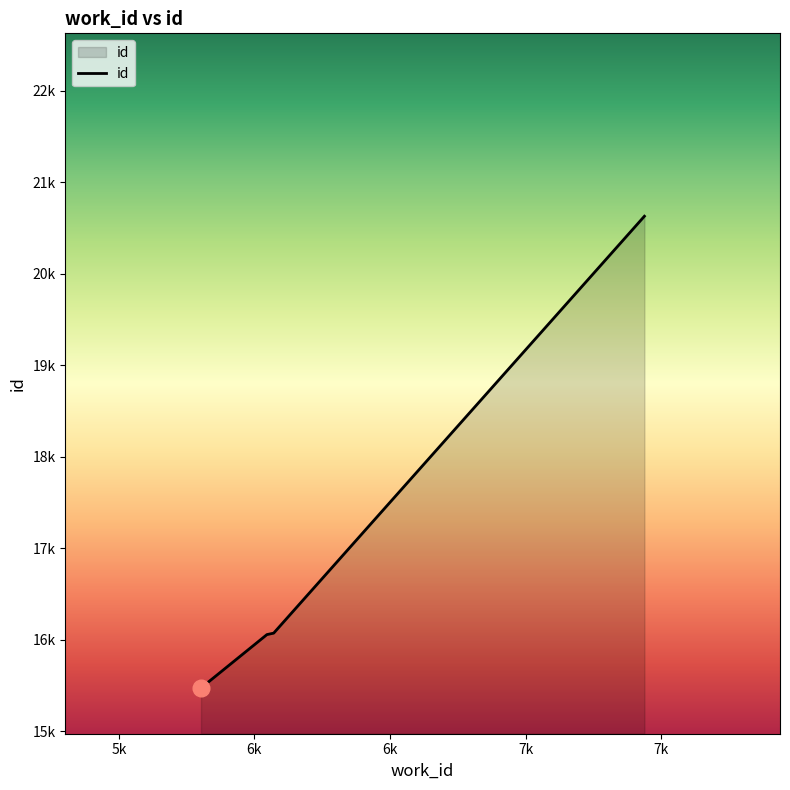

Does the chart display data point markers on the line(s)?

No